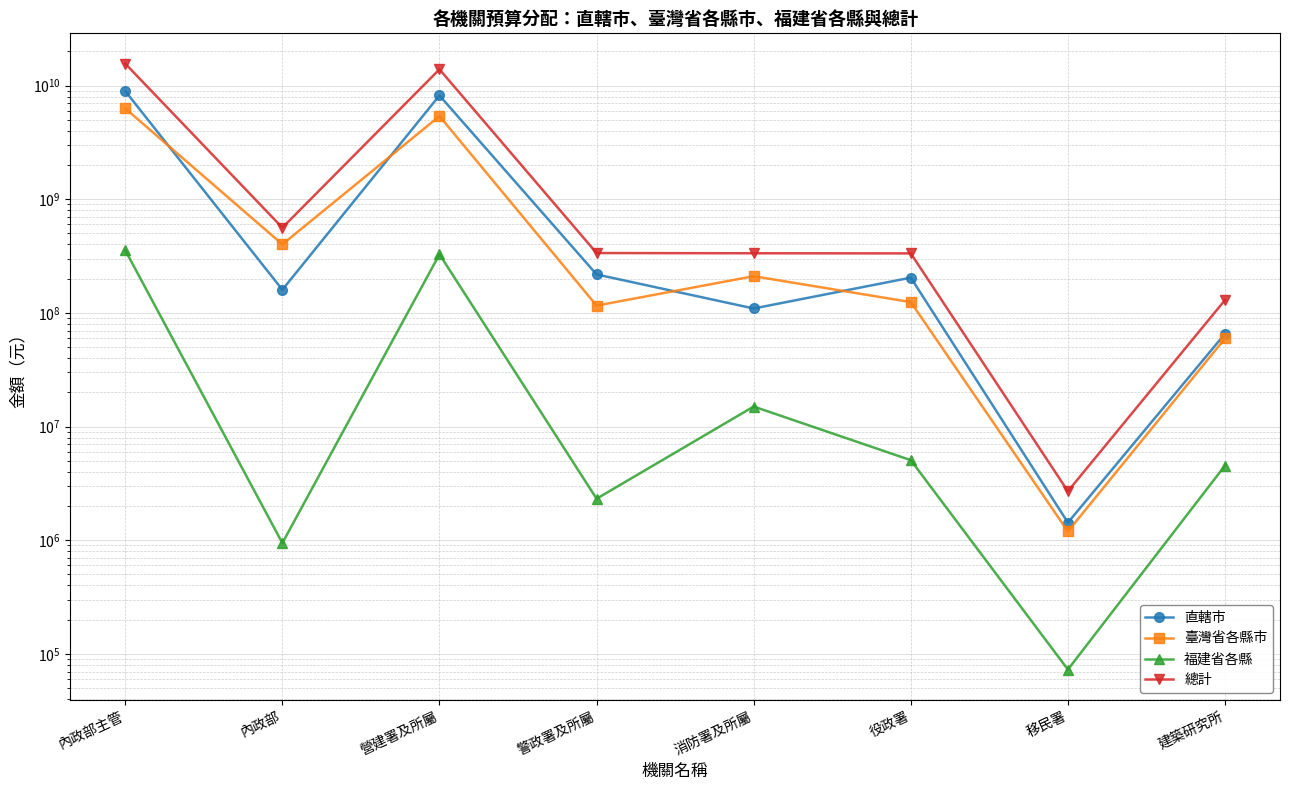

Is the value of 福建省各縣 at 內政部 greater than the value of 總計 at 內政部?

No